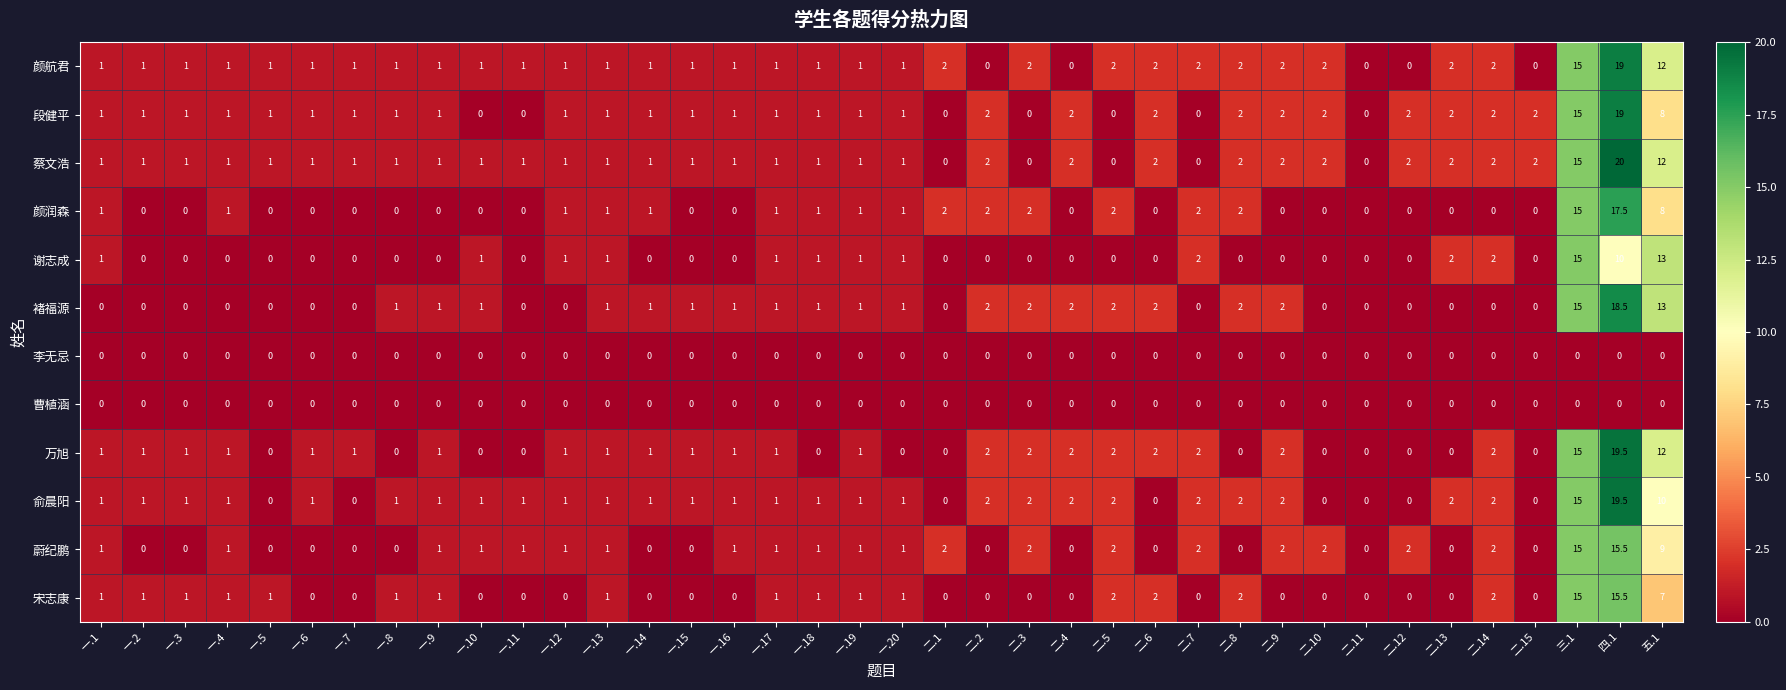

The value of 段健平 at 二.14 is 2.0. True or false?

True